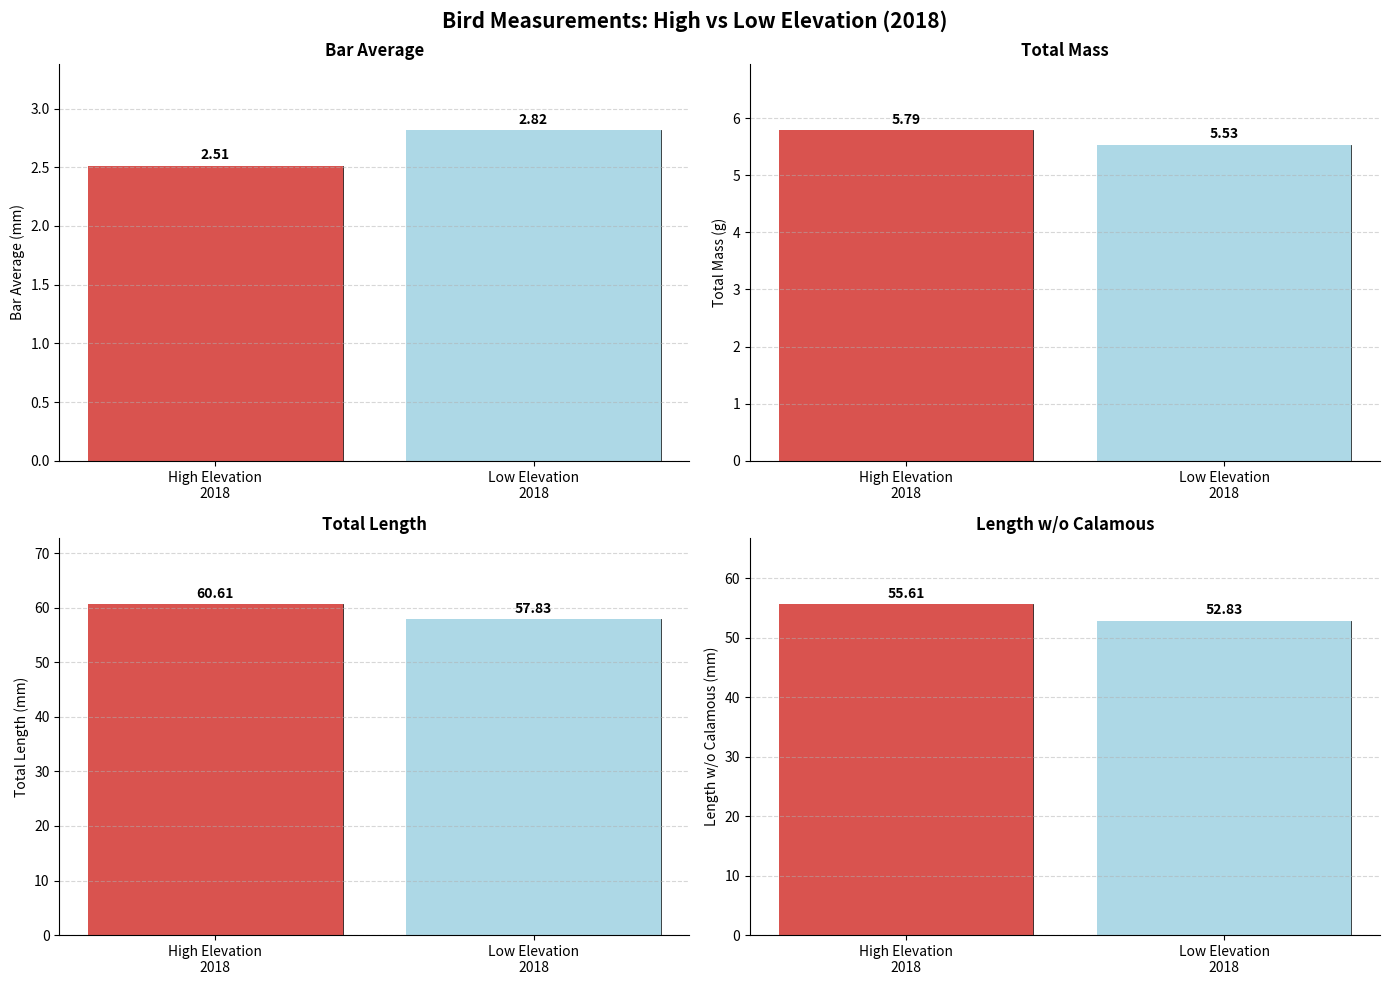

What is the label of the 2nd bar from the left?

Low Elevation
2018